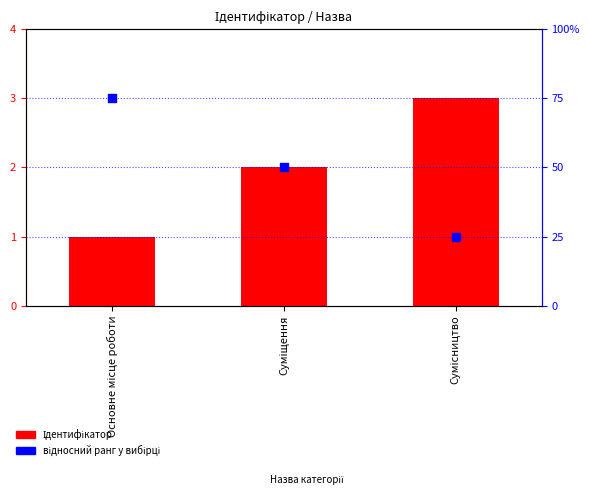

At how many categories does at least one series exceed 1?

2